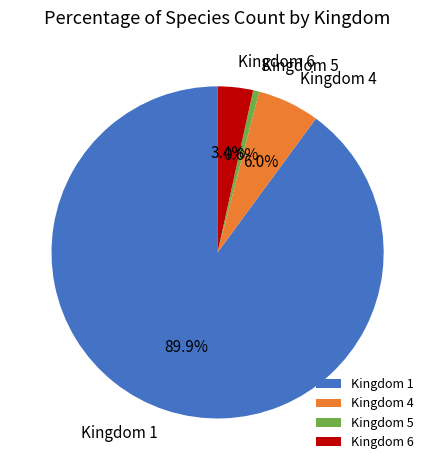

Which slice is the smallest?

Kingdom 5